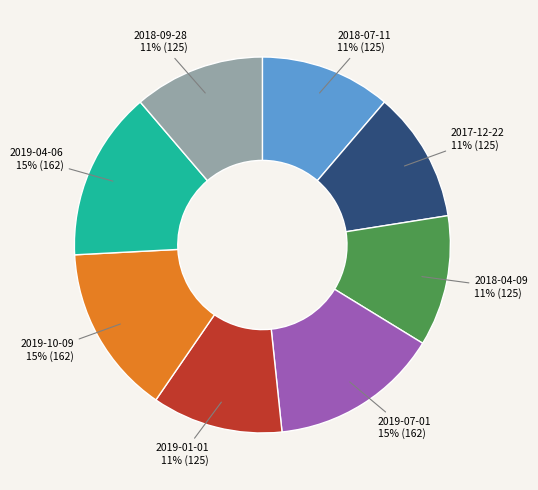

Is there a majority slice in this chart?

No